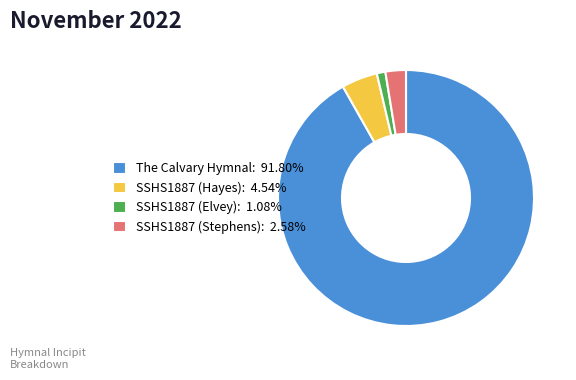

Combined, do SSHS1887 (Hayes) and SSHS1887 (Stephens) account for over 50%?

No